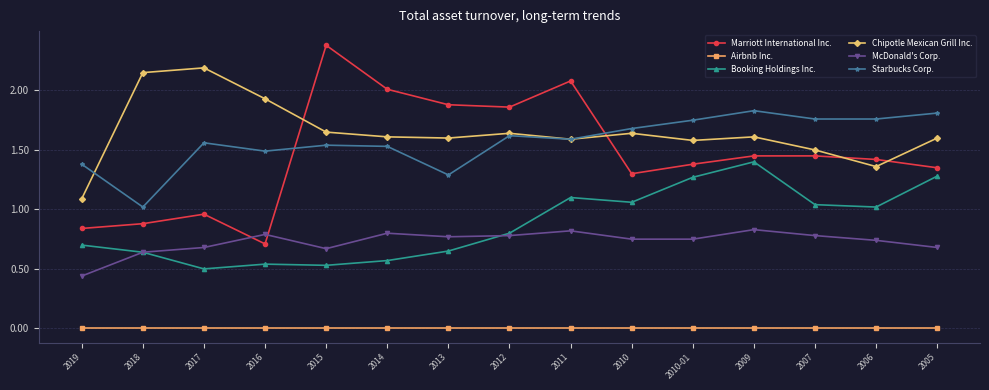

Count the number of data series in this chart.

6